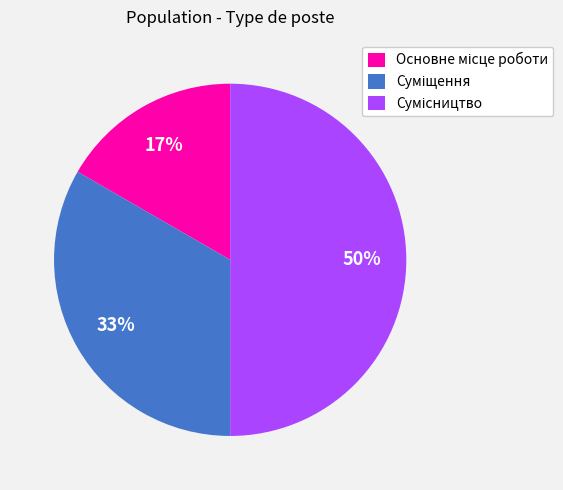

Count the number of slices in the pie.

3